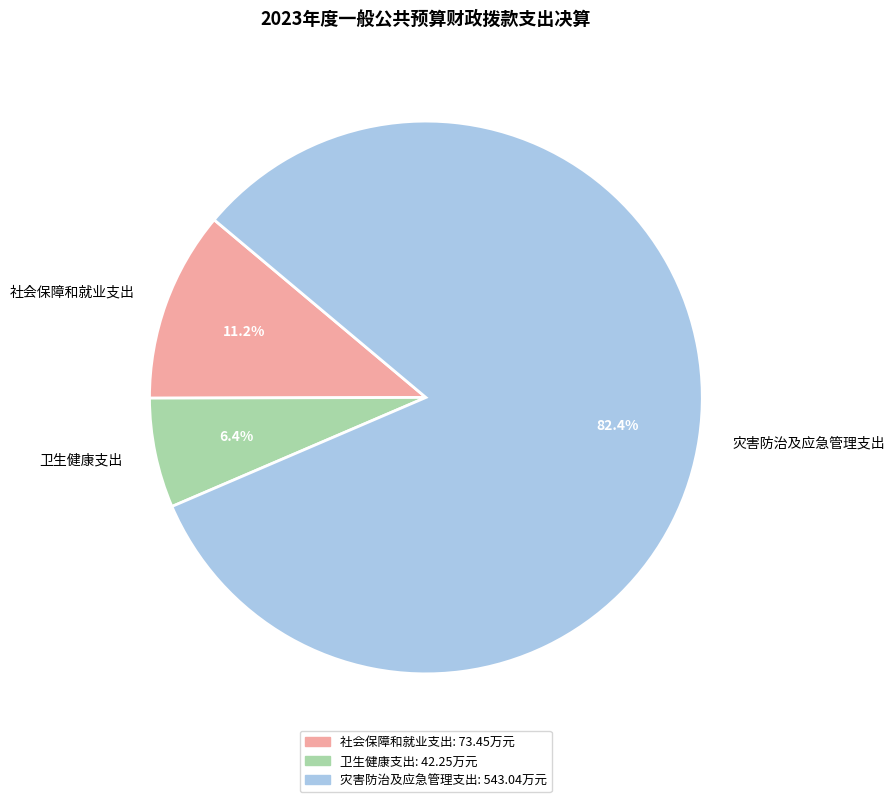

To the nearest percent, what is the difference between the 卫生健康支出 and 社会保障和就业支出 slice percentages?

5%